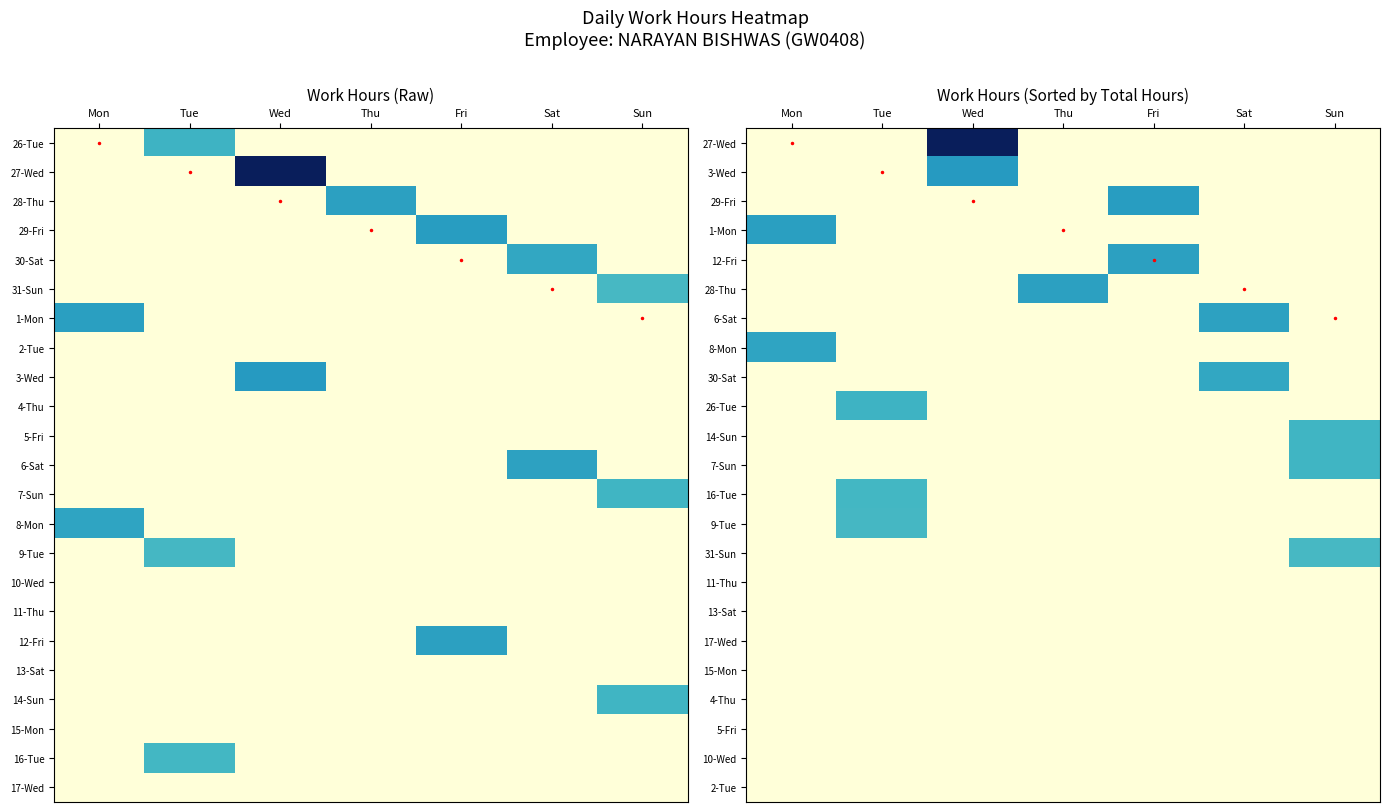

Which has a higher value, Fri or Sat?

Fri